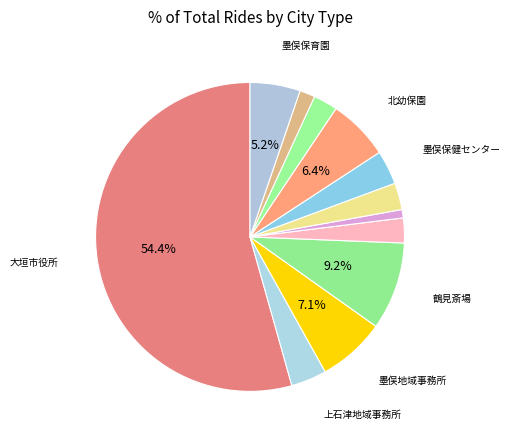

How many segments does this pie chart have?

12